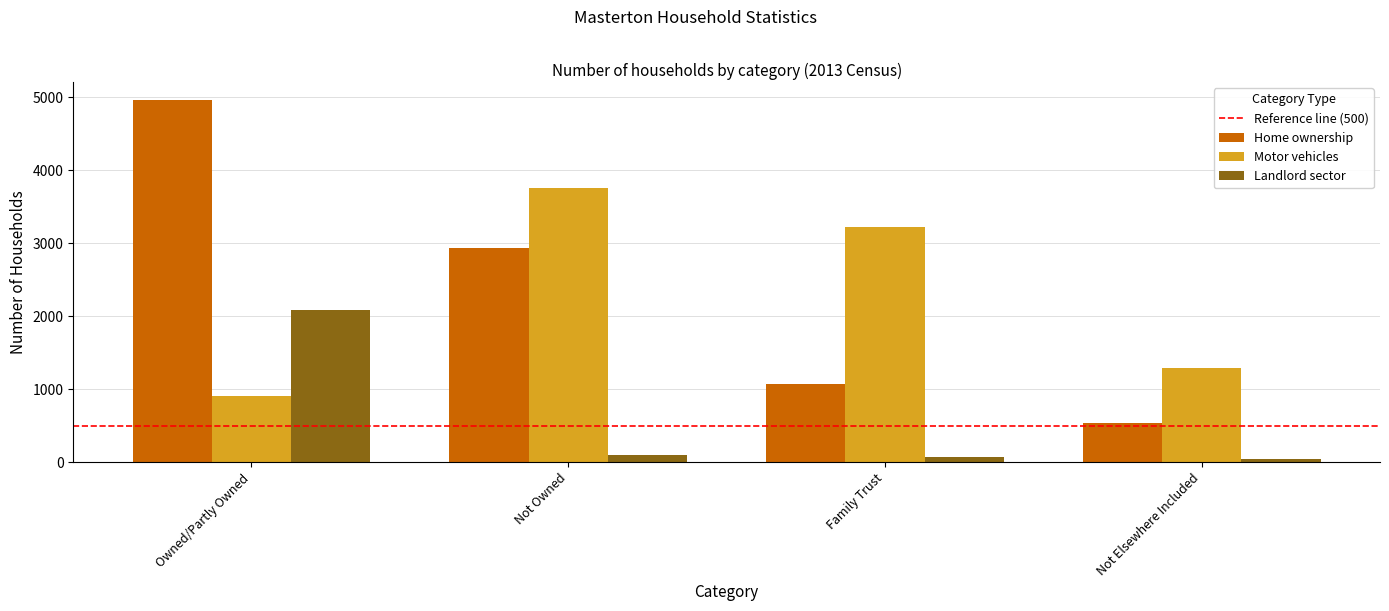

Which series changed the most between Owned/Partly Owned and Not Owned?

Motor vehicles